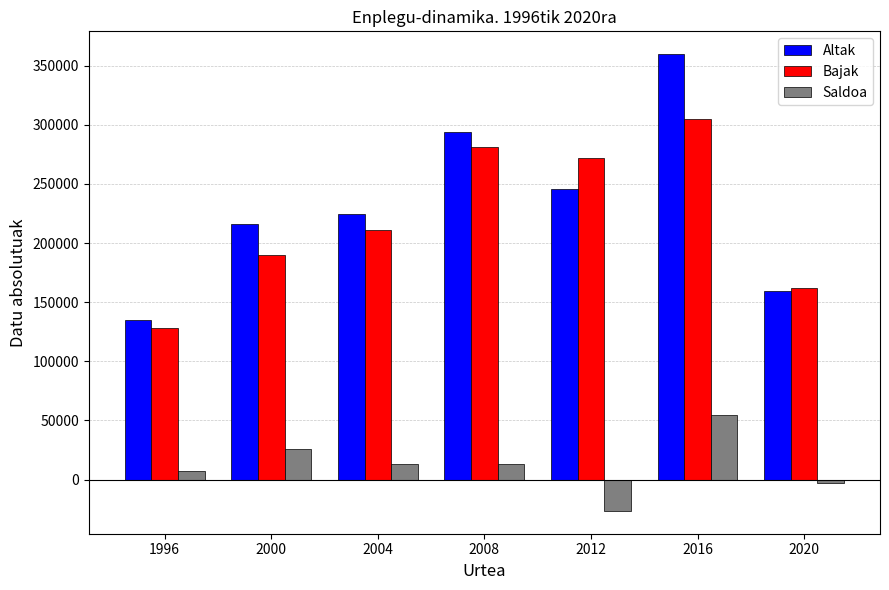

Which series has the widest spread of values?

Altak